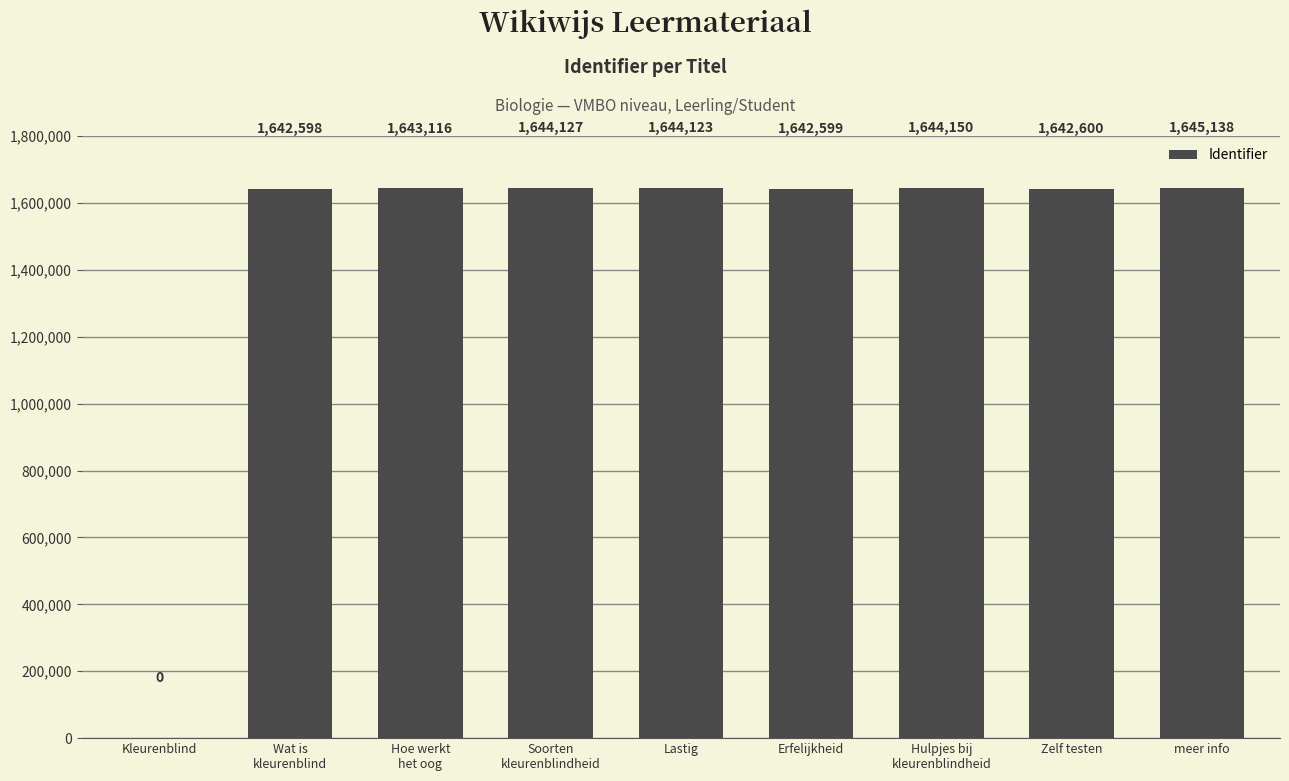

What value does the data have at Hulpjes bij
kleurenblindheid?

1644150